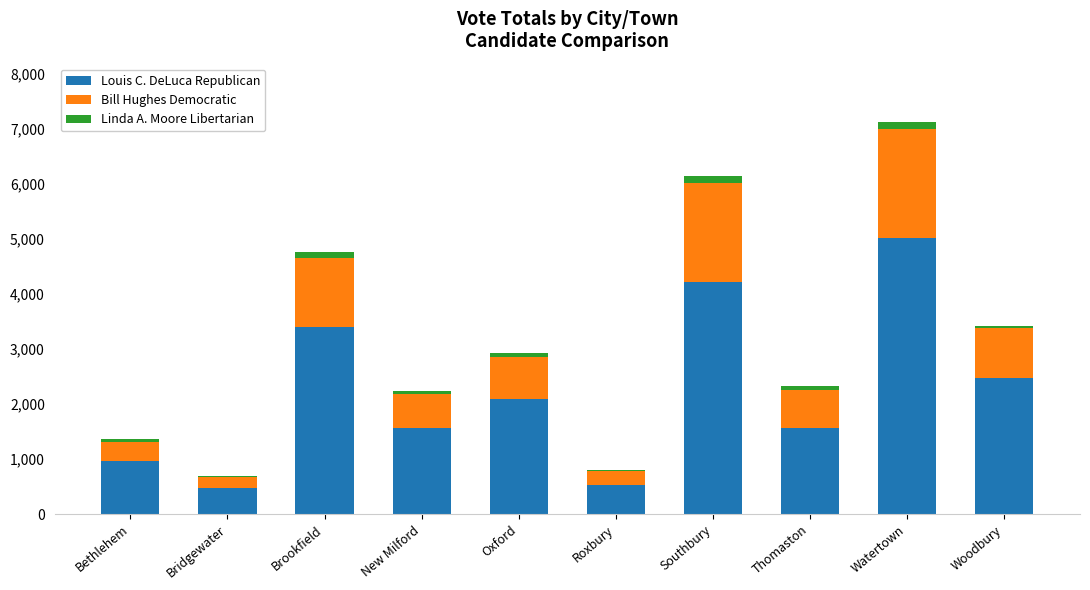

At which label is Louis C. DeLuca Republican closest to 2745?

Woodbury